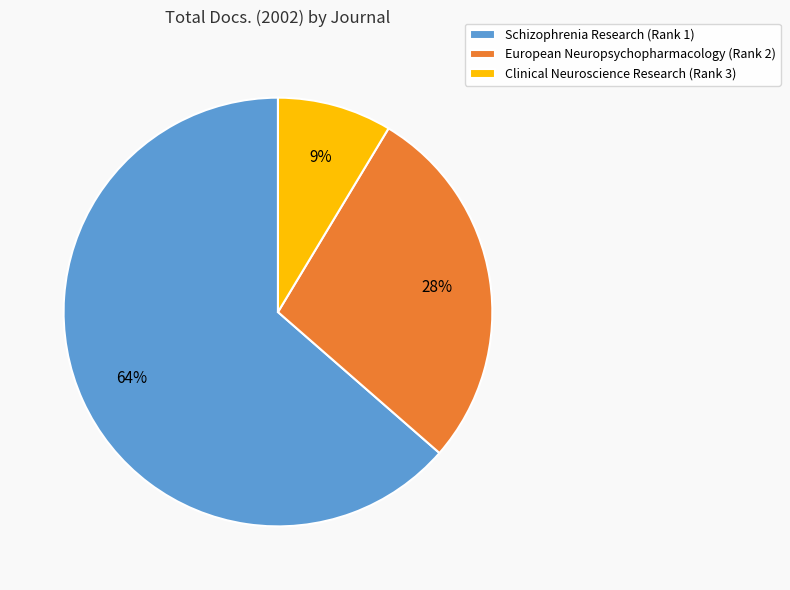

Is it true that Schizophrenia Research (Rank 1) is 78% of the pie?

False